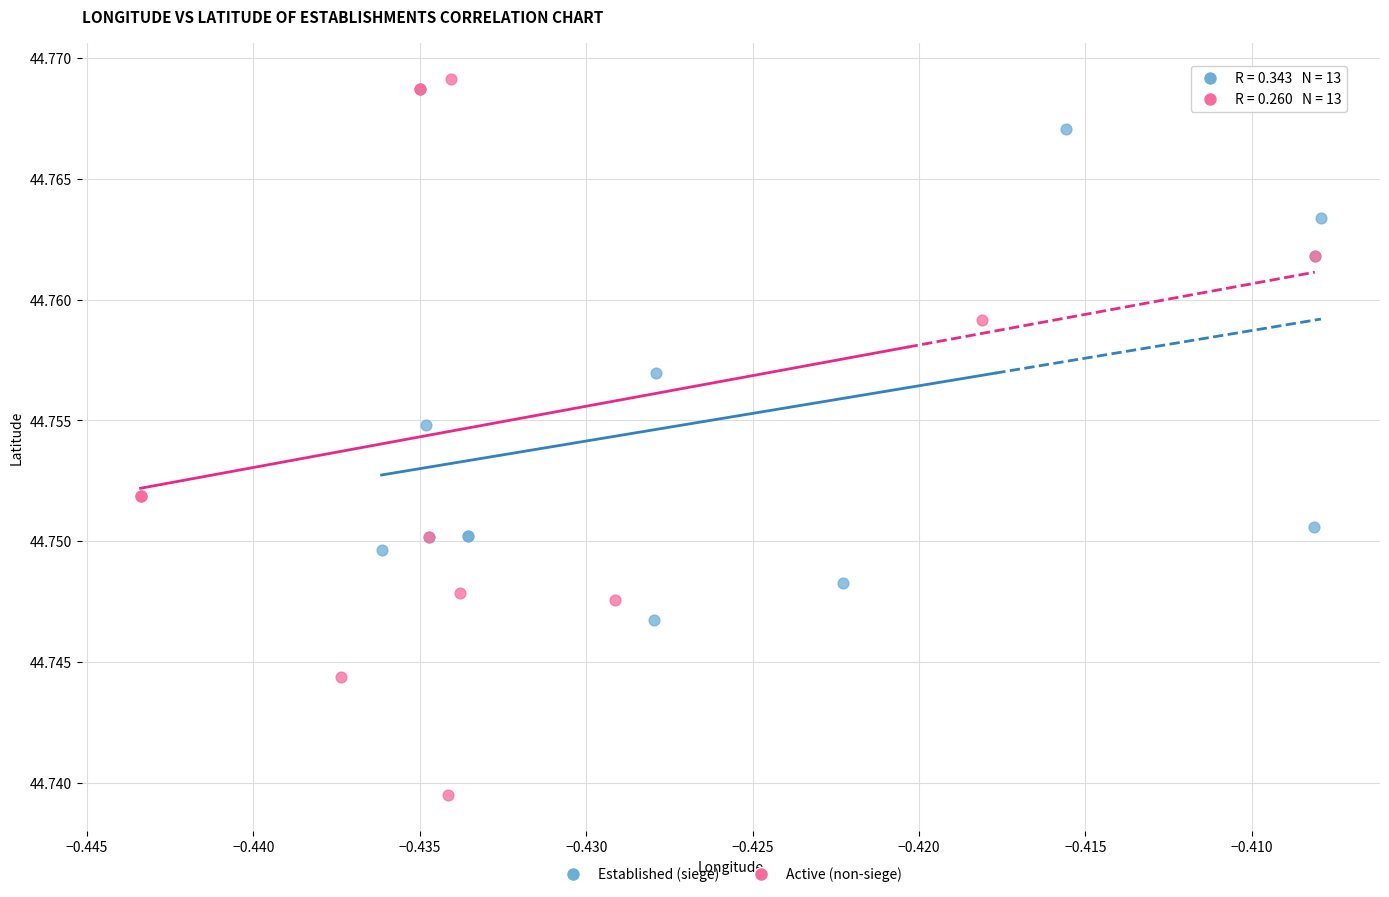

Which series has the largest Y range (max minus min)?

Active (non-siege)